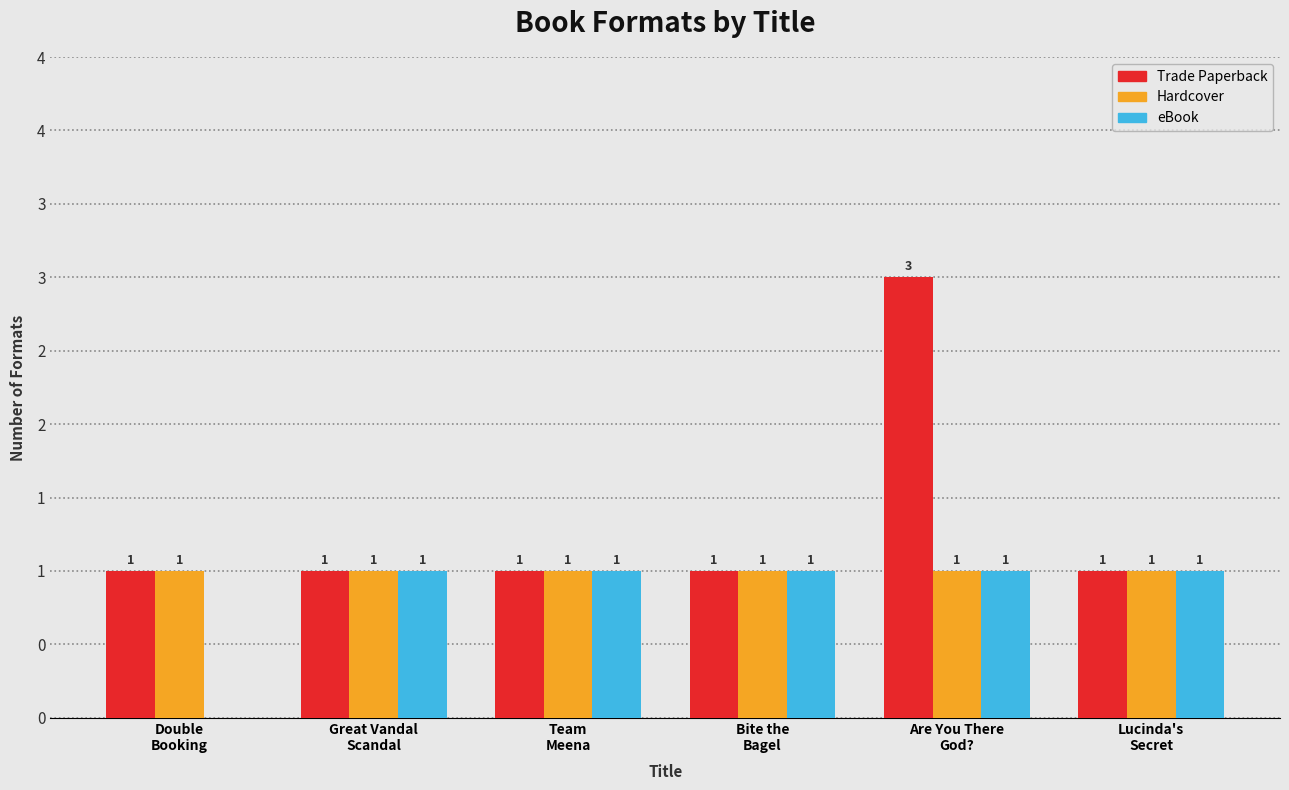

What are all the series names shown in the legend?

Trade Paperback, Hardcover, eBook